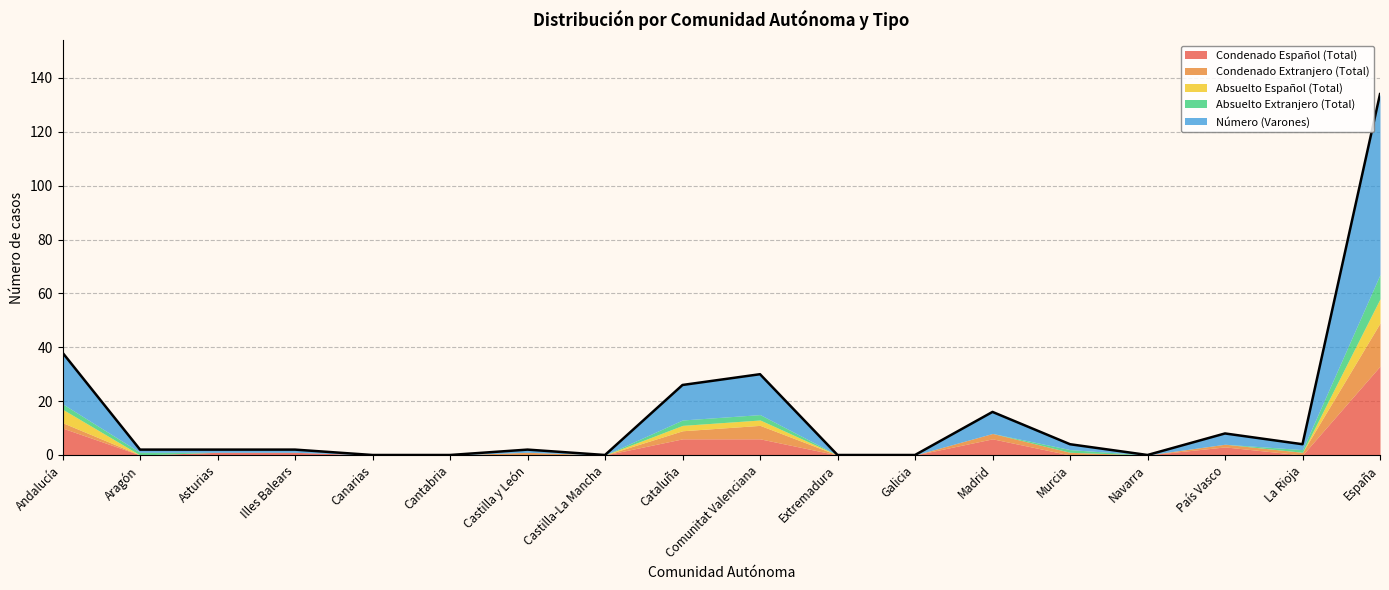

Between Cataluña and Extremadura, which series saw the biggest shift?

Número (Varones)